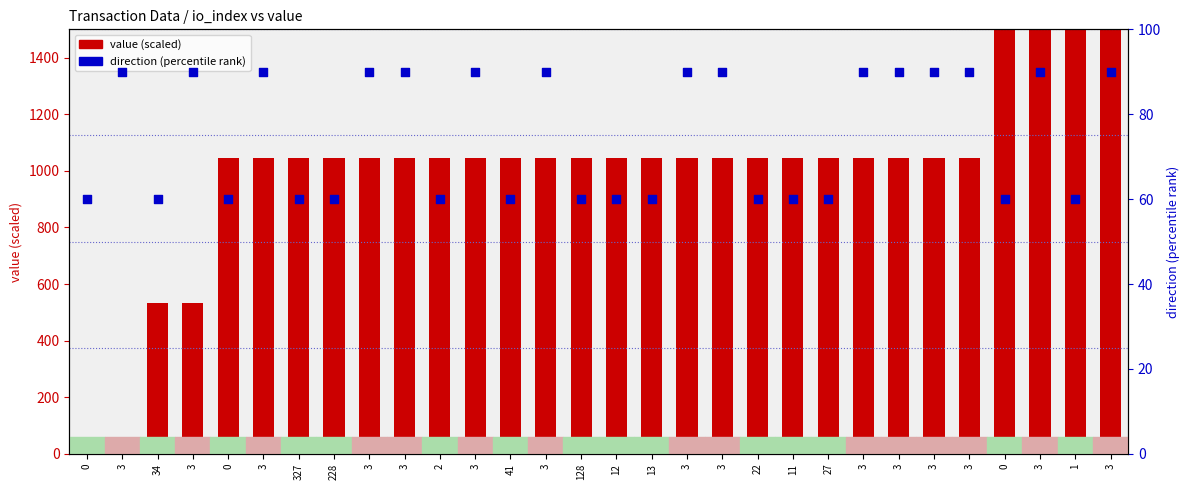

Which series has the largest Y range (max minus min)?

value (scaled)